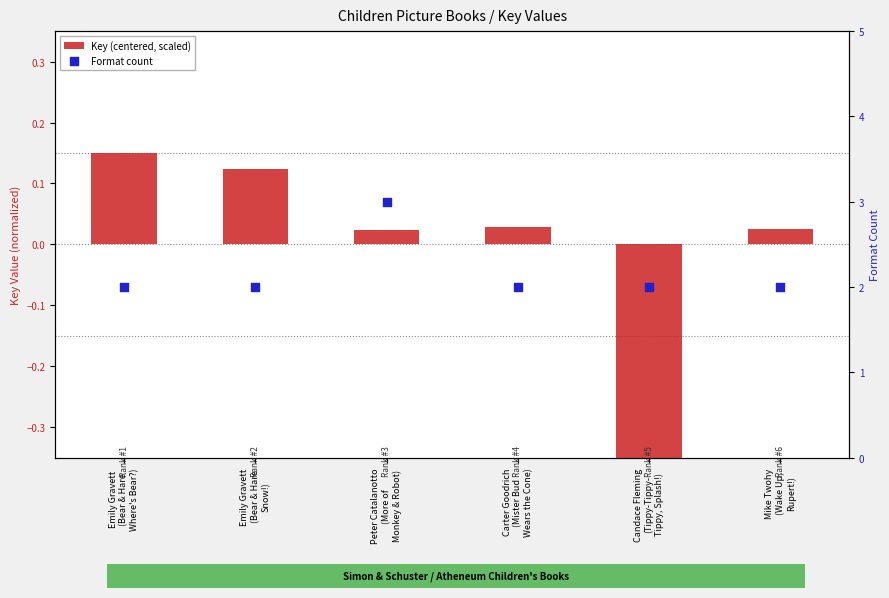

Which series contains the highest Y value?

Format count